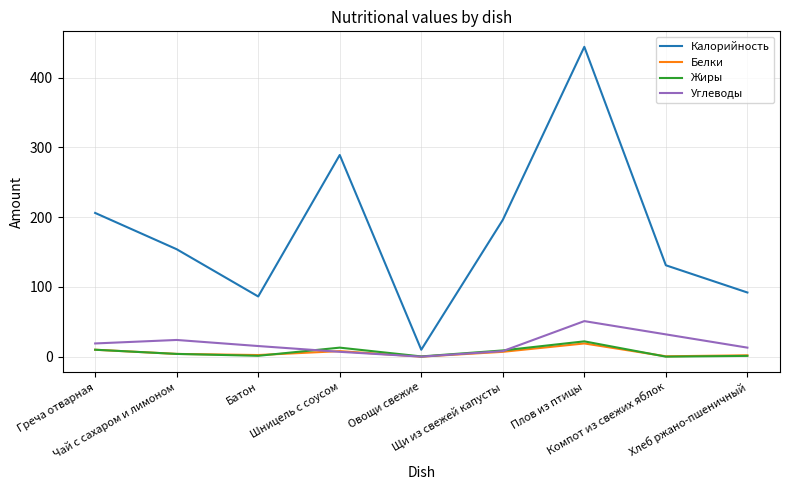

What is the maximum value for Белки?

19.0